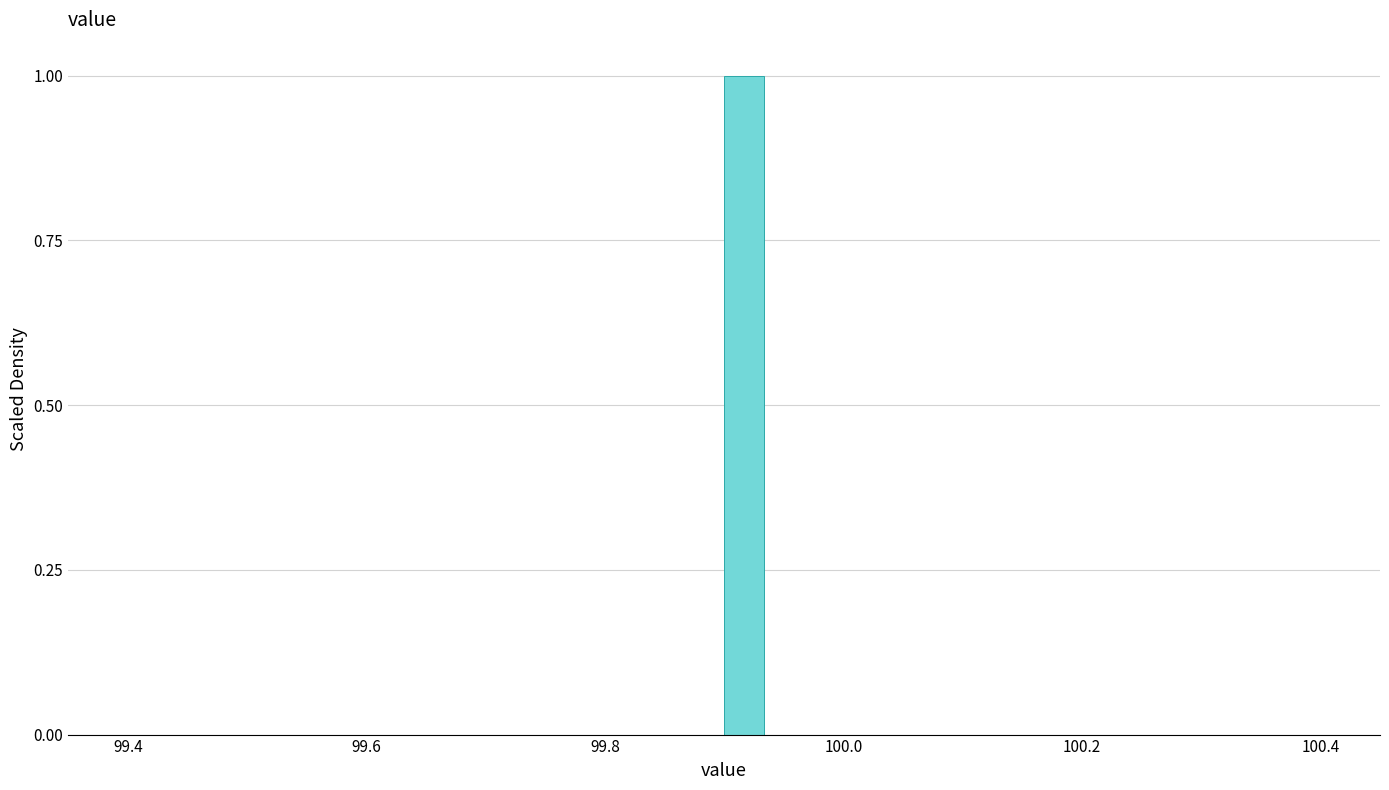

Read against the x-axis, roughly where is the centre of the tallest bar?

99.92